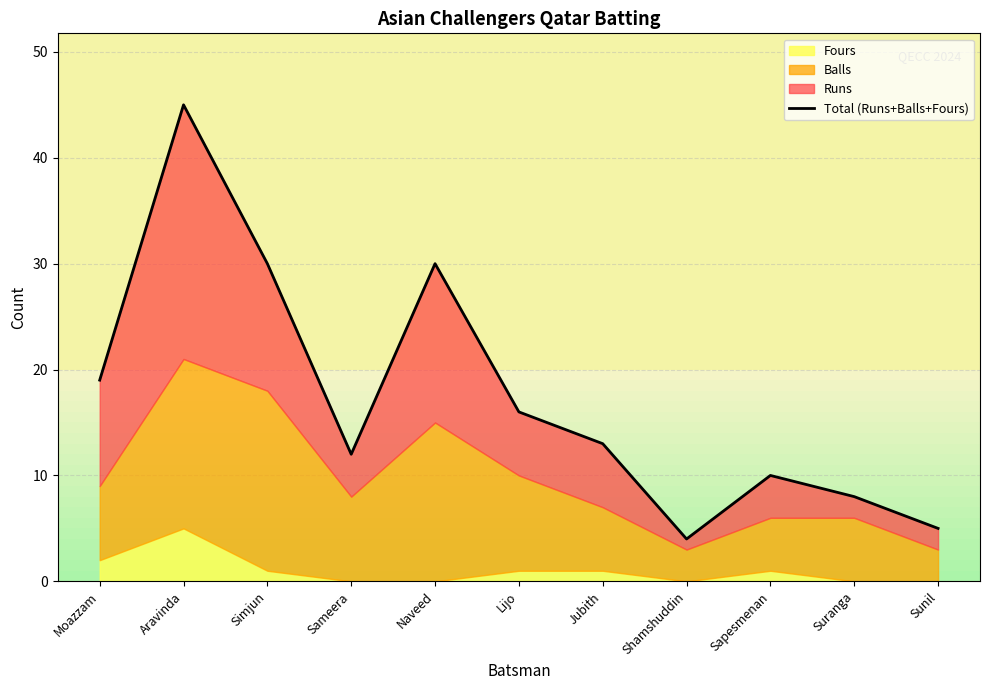

Approximately how many times larger is the value at Jubith compared to Naveed?

0.4